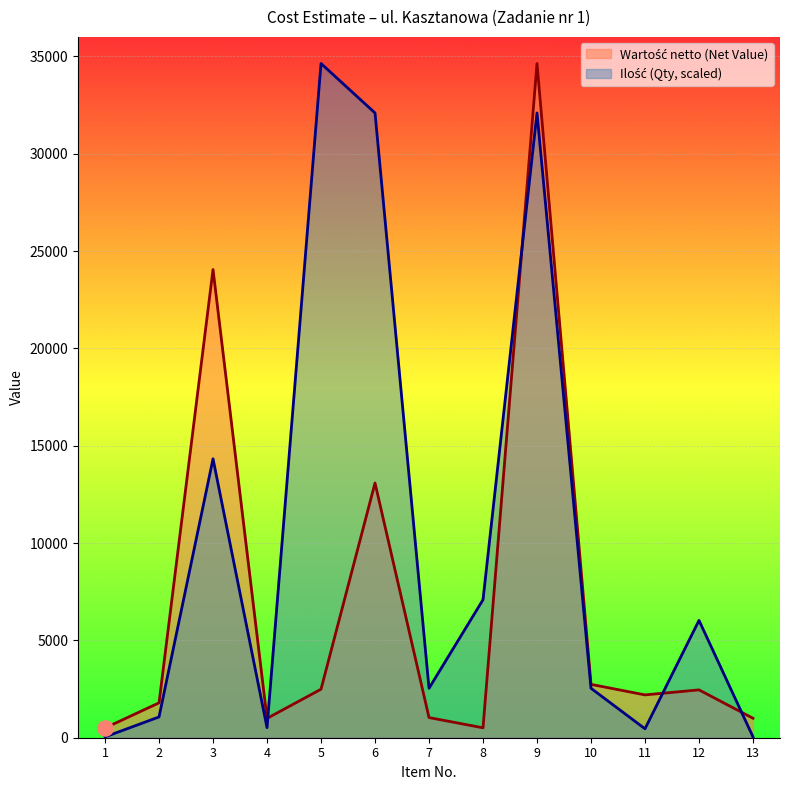

At how many categories does at least one series exceed 31229?

3